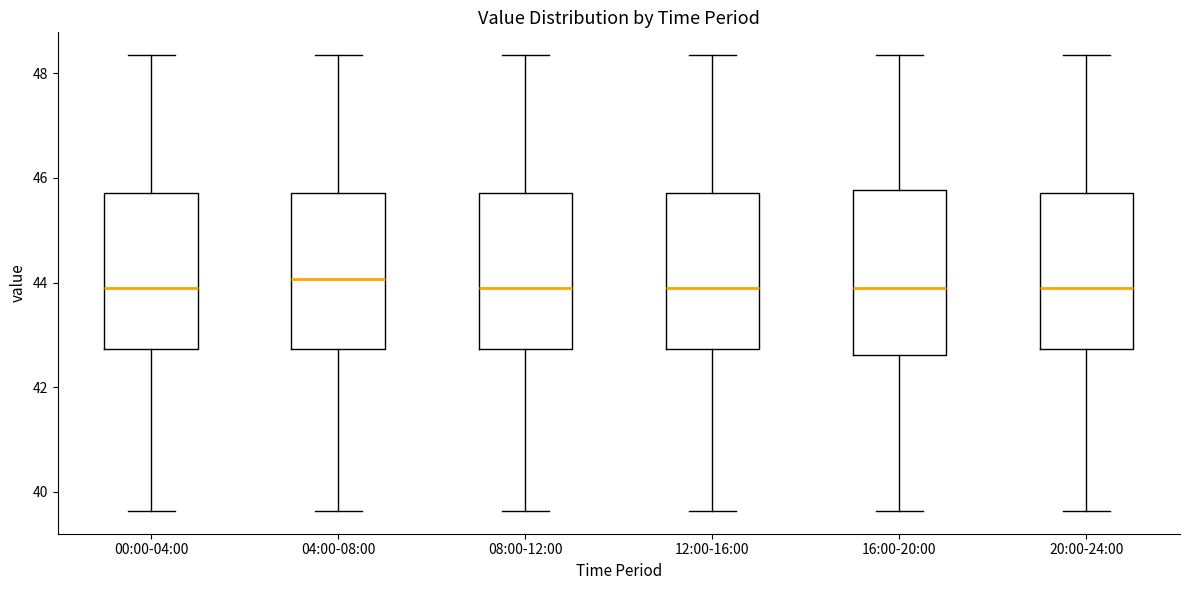

Where is the lower edge of the box for 00:00-04:00 on the y-axis? The values are not printed on the chart, so give them approximately, as read against the axis.

42.8